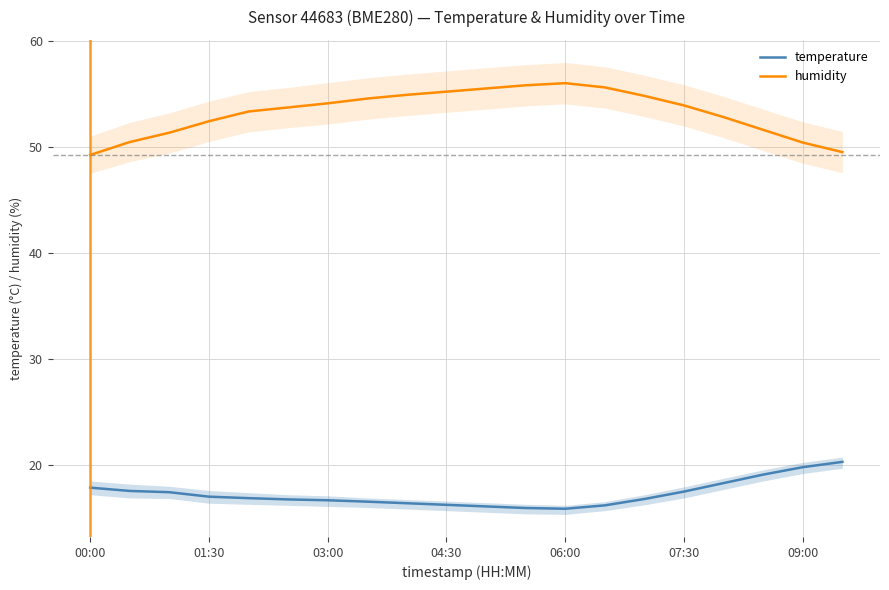

True or false: humidity and temperature cross at least once.

False